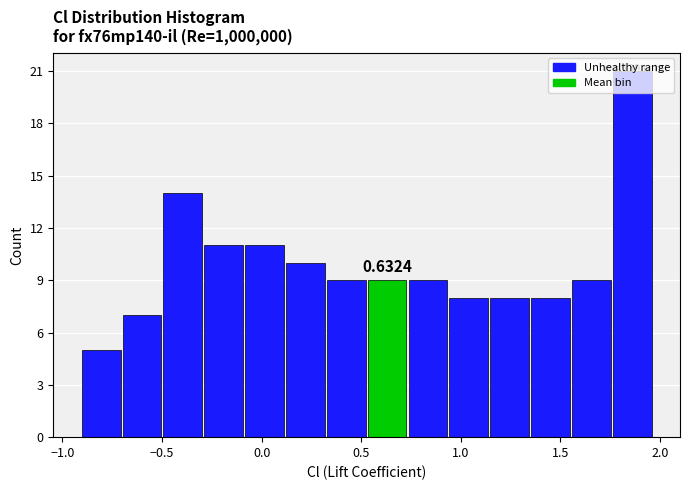

Over which range of the x-axis is the bar tallest?

1.75 to 1.95